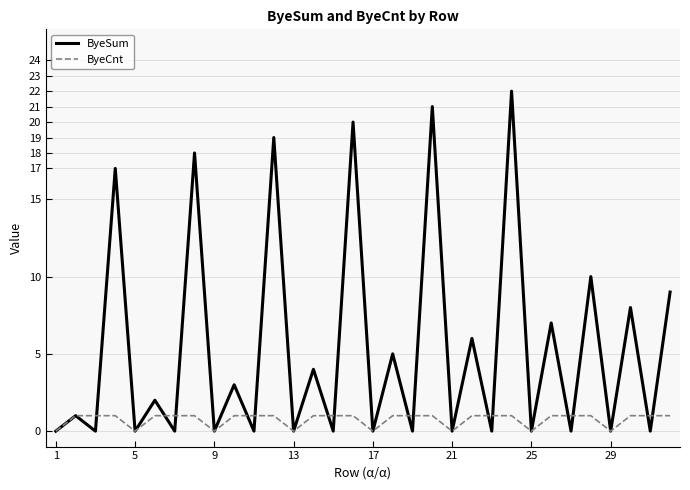

How many lines are shown in the chart?

2